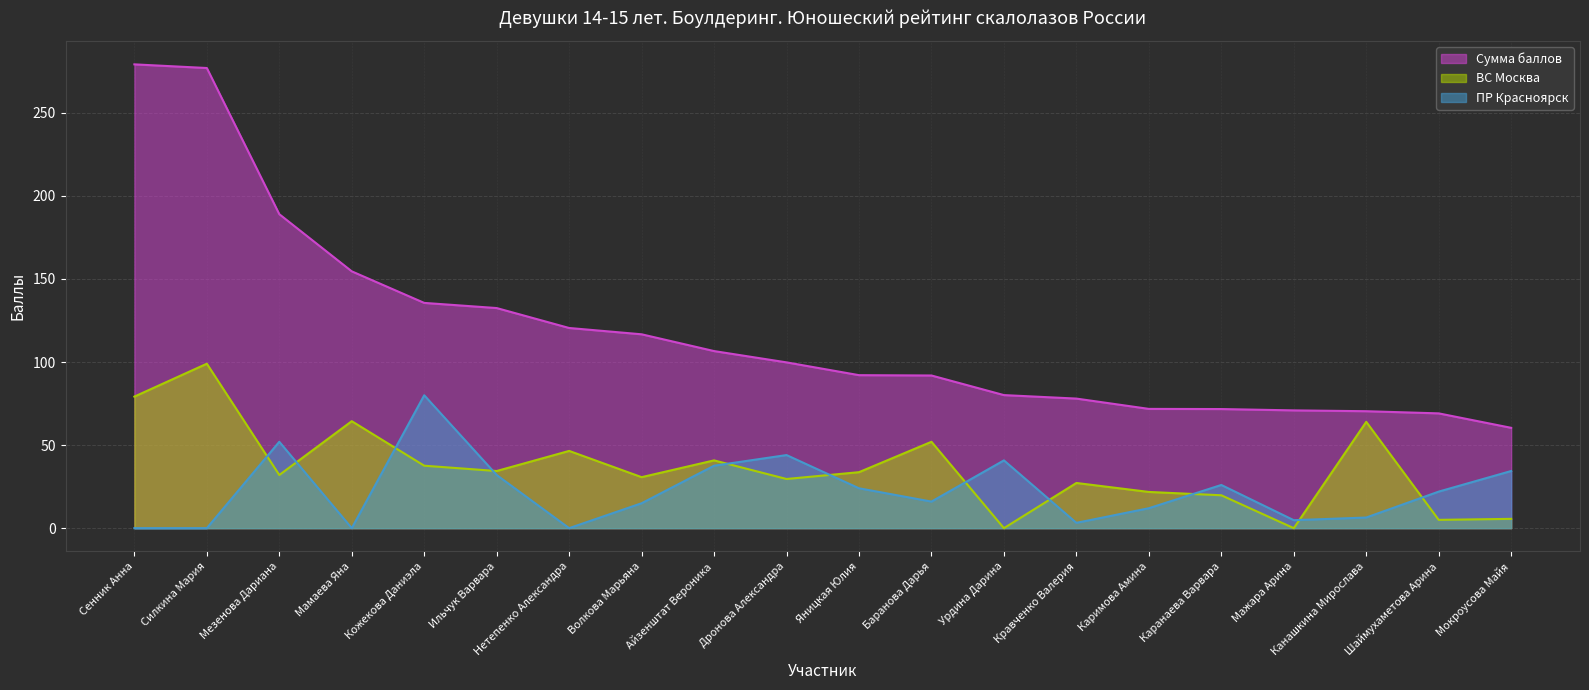

Is it true that ВС Москва equals 5.6 at Мокроусова Майя?

True